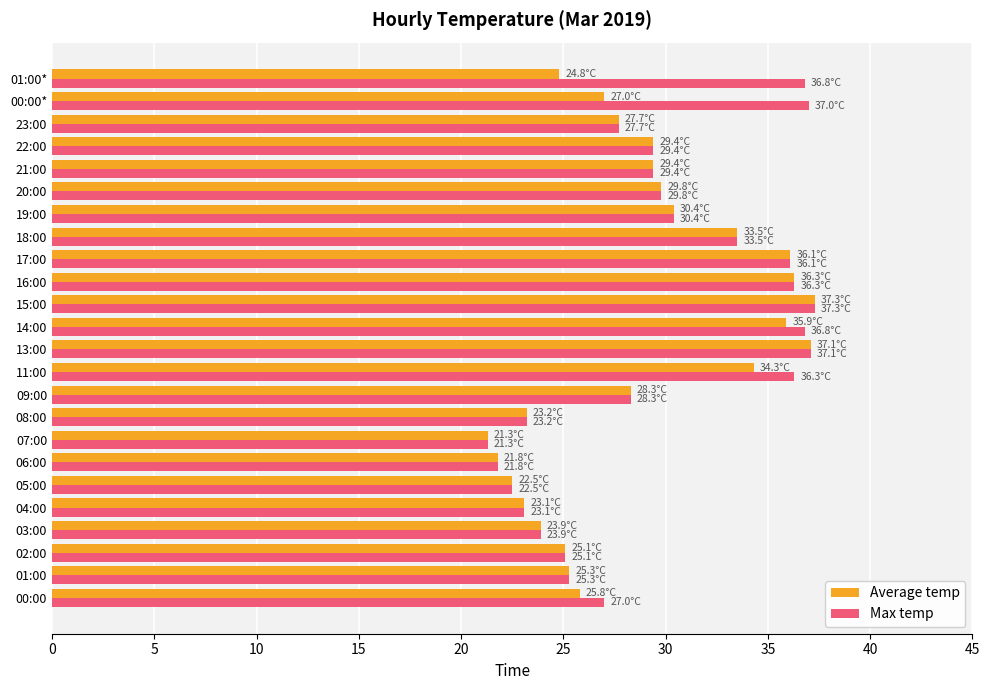

What is the difference between the highest and lowest values at 00:00?

1.2